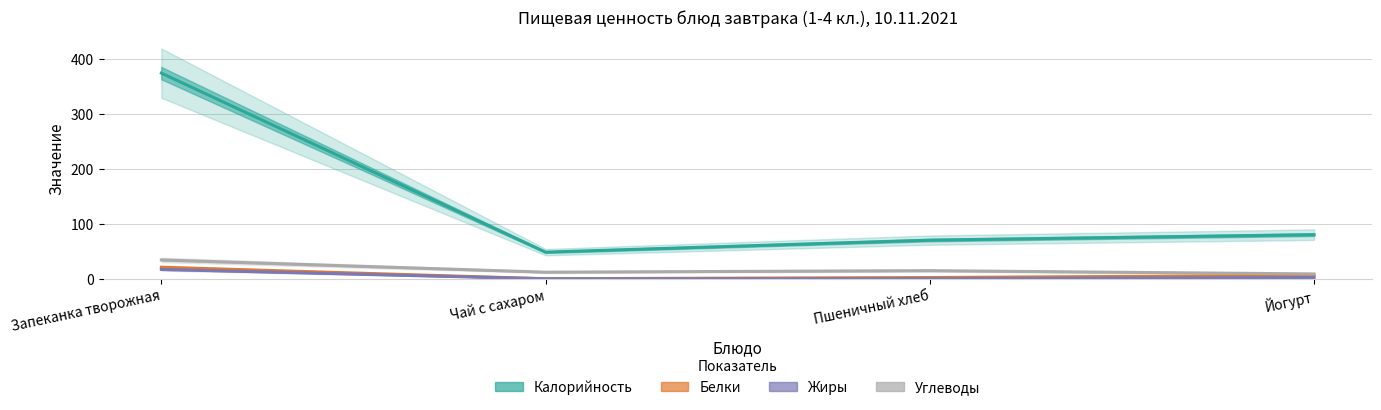

Reading right to left, extract all data points from this chart.

Калорийность: 80.2	70.3	48.5	374.2
Белки: 6.2	2.3	0.1	21.0
Жиры: 2.2	0.2	0.0	17.0
Углеводы: 8.8	14.8	12.0	34.3